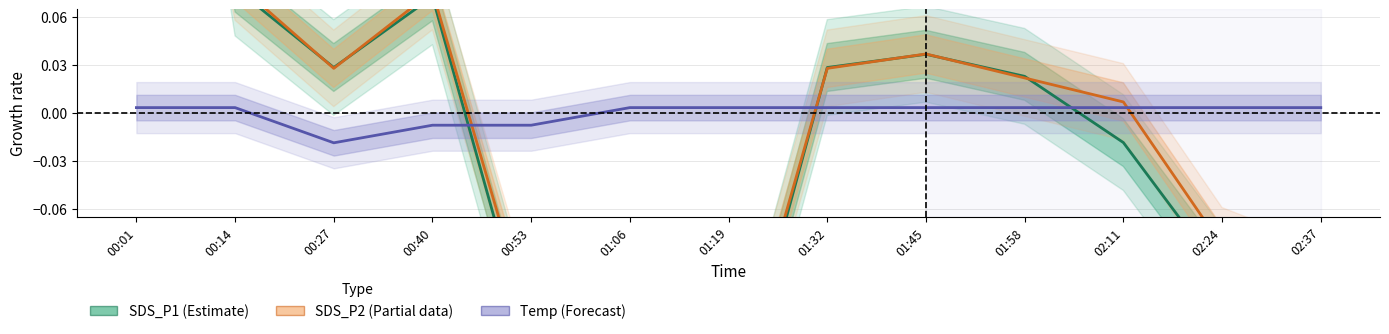

Which series has the largest total across all categories?

Temp (Forecast)